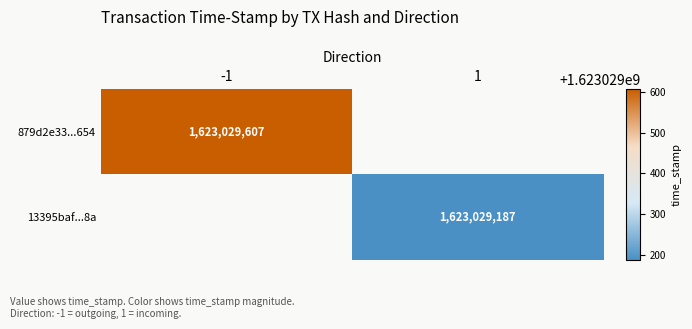

How many data points does each series have?

2